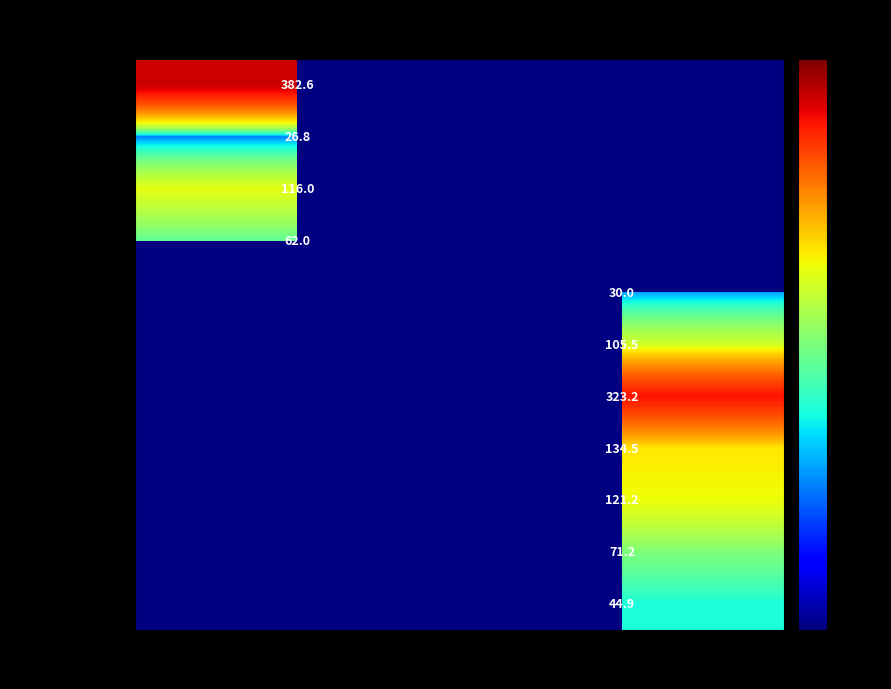

Is the value of 1 блюдо at Обед greater than the value of хлеб at Завтрак?

No